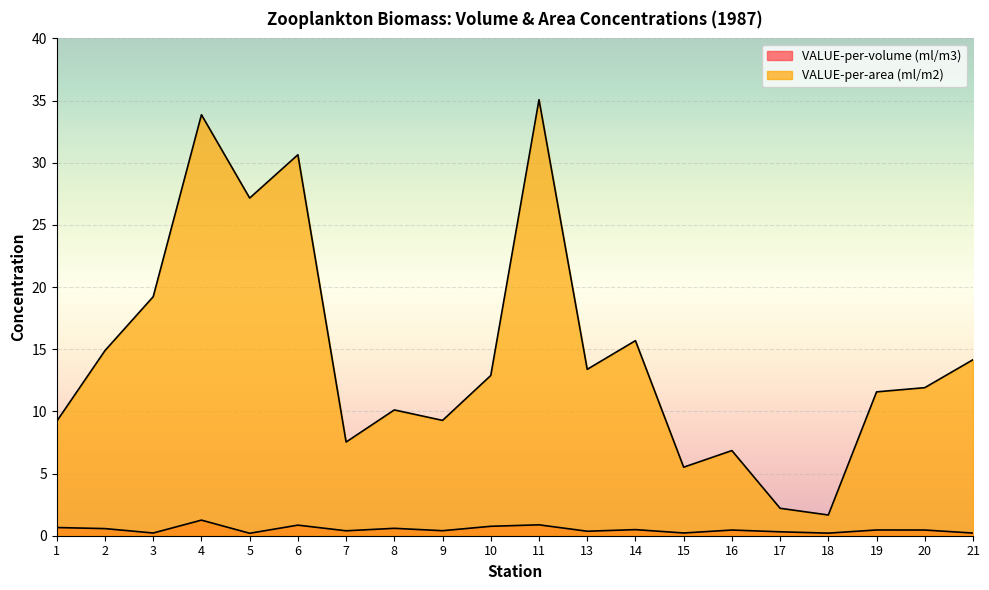

Is it true that VALUE-per-area (ml/m2) equals 16.8 at 4?

False